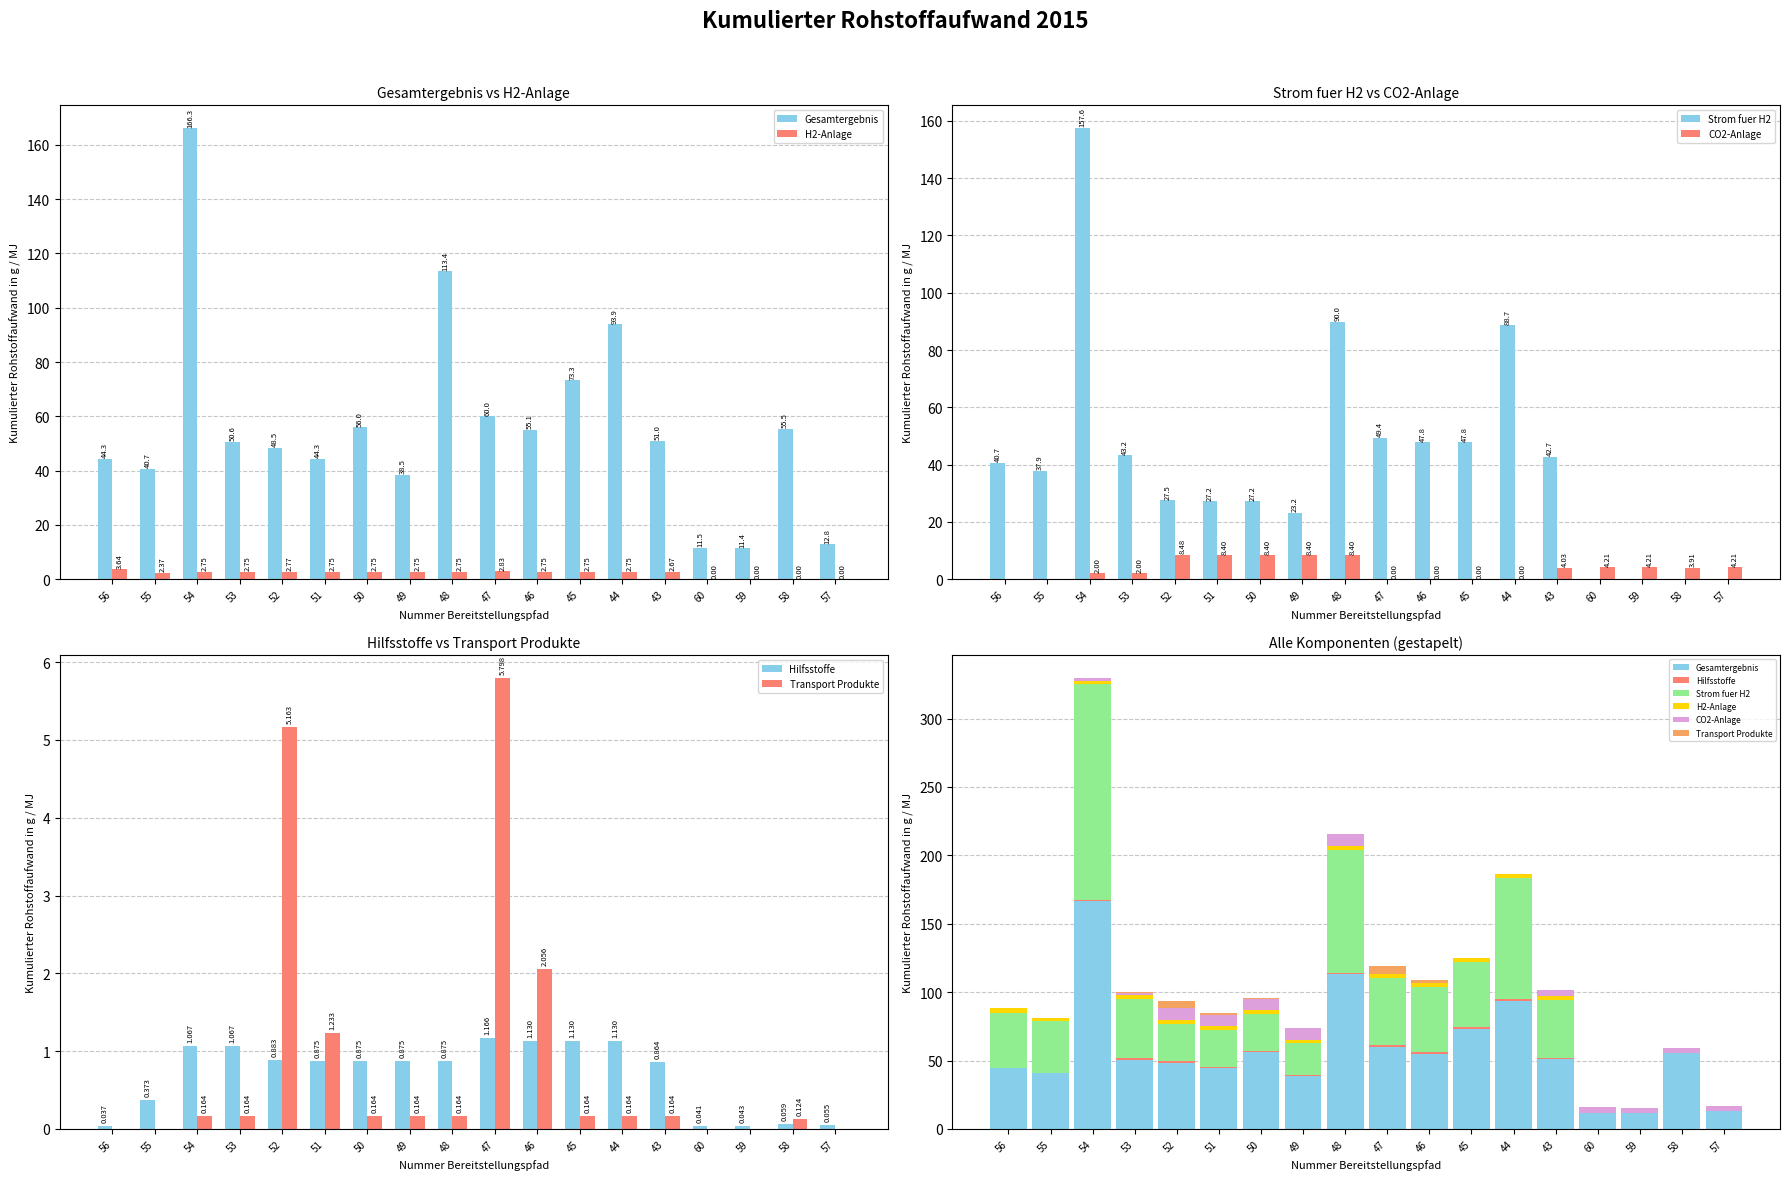

Reading right to left, what are all the values shown in this chart?

Gesamtergebnis: 12.8	55.5	11.4	11.5	51.0	93.9	73.3	55.1	60.0	113.4	38.5	56.0	44.3	48.5	50.6	166.3	40.7	44.3
H2-Anlage: 0.0	0.0	0.0	0.0	2.7	2.7	2.7	2.7	2.8	2.7	2.7	2.7	2.7	2.8	2.7	2.7	2.4	3.6
Strom fuer H2: 0.0	0.0	0.0	0.0	42.7	88.7	47.8	47.8	49.4	90.0	23.2	27.2	27.2	27.5	43.2	157.6	37.9	40.7
CO2-Anlage: 4.2	3.9	4.2	4.2	4.0	0.0	0.0	0.0	0.0	8.4	8.4	8.4	8.4	8.5	2.0	2.0	0.0	0.0
Hilfsstoffe: 0.1	0.1	0.0	0.0	0.9	1.1	1.1	1.1	1.2	0.9	0.9	0.9	0.9	0.9	1.1	1.1	0.4	0.0
Transport Produkte: 0.0	0.1	0.0	0.0	0.2	0.2	0.2	2.1	5.8	0.2	0.2	0.2	1.2	5.2	0.2	0.2	0.0	0.0